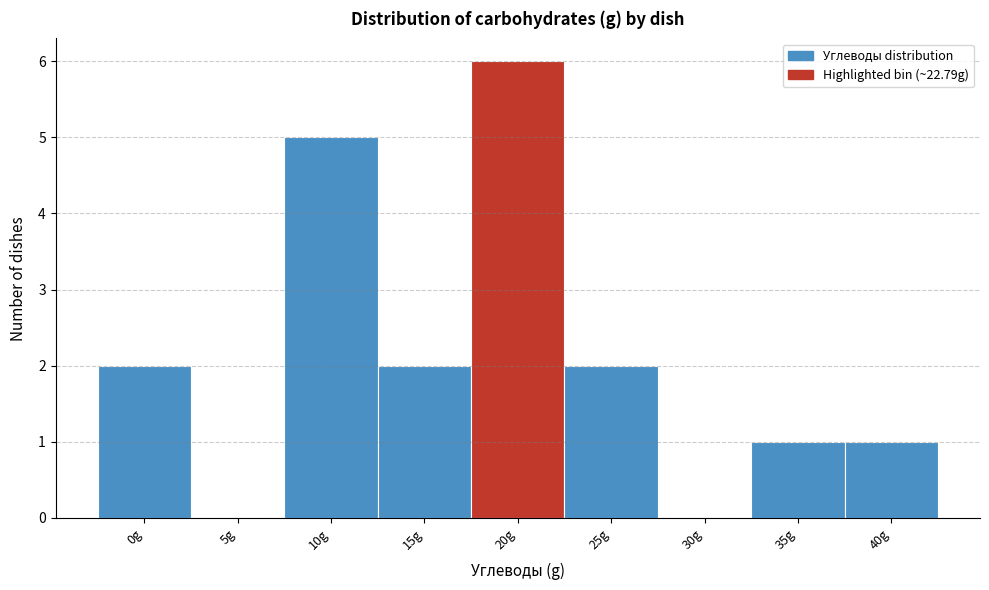

Reading left to right, list all the values displayed in this chart.

0g=2	5g=0	10g=5	15g=2	20g=6	25g=2	30g=0	35g=1	40g=1